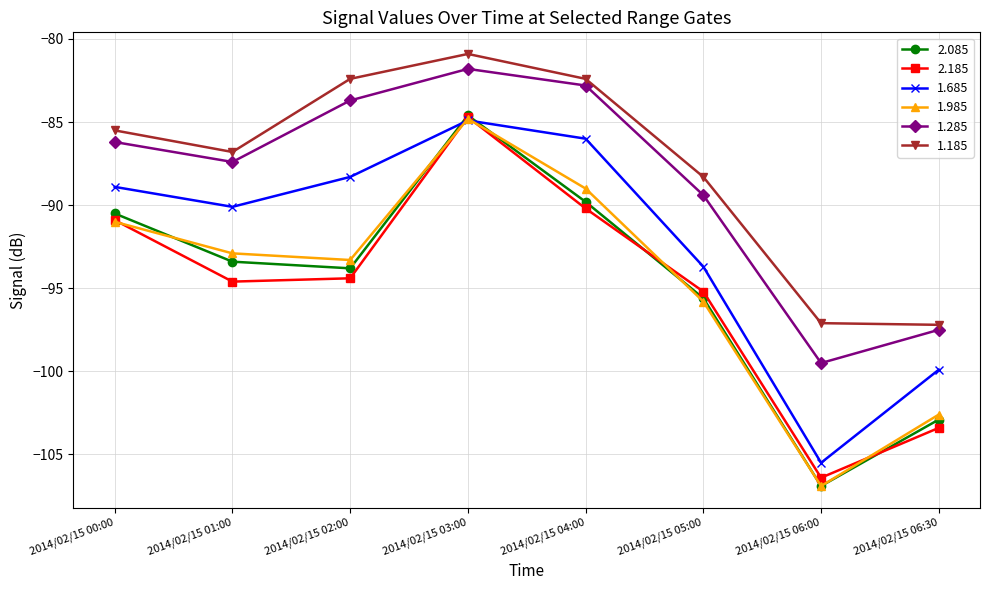

What is the average value of the 2.185 series?

-95.0